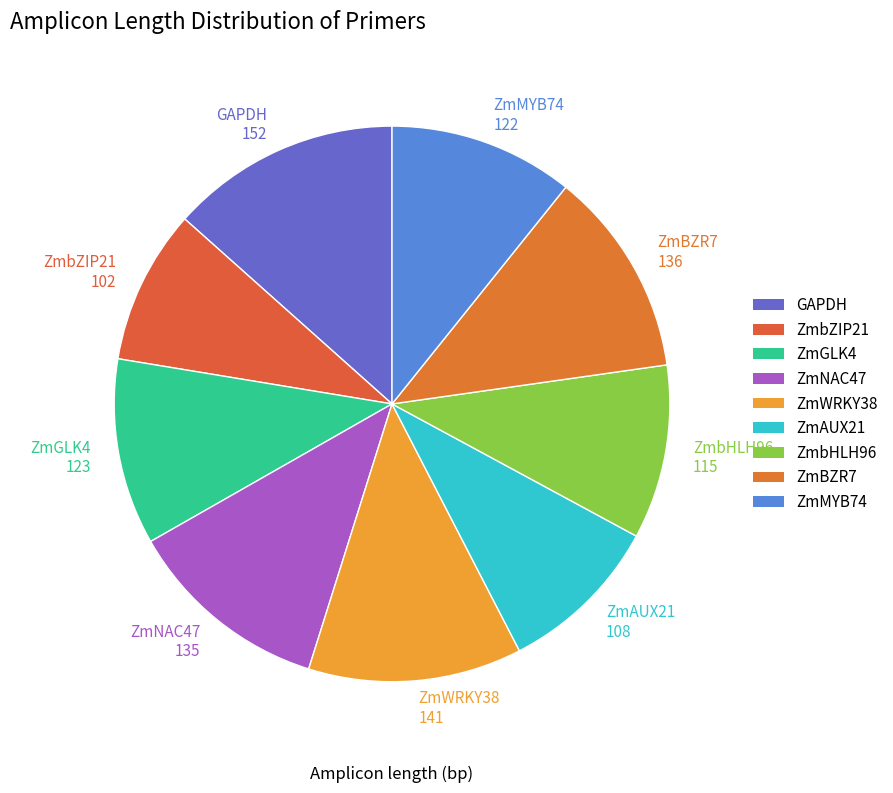

What is the smallest slice in the pie chart?

ZmbZIP21